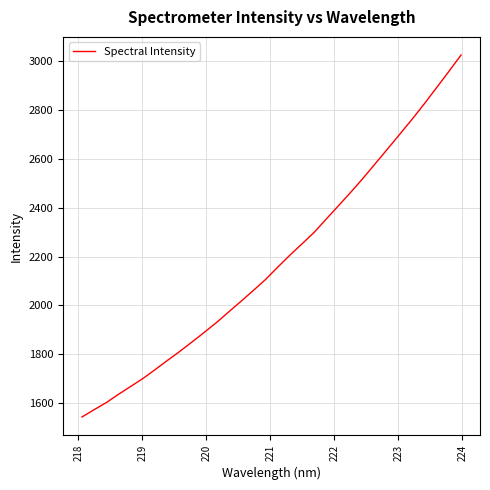

What is the minimum value shown in the chart?

1543.8